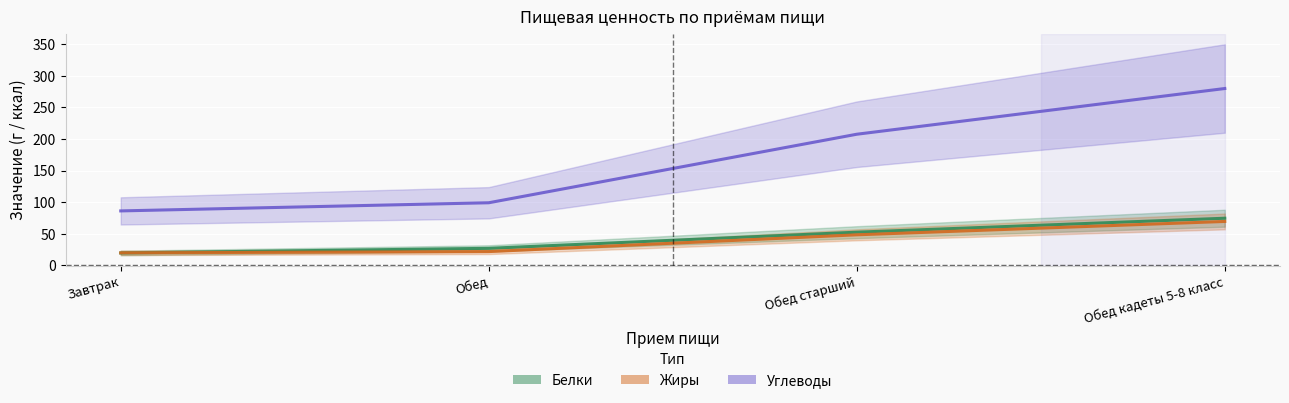

True or false: Жиры and Углеводы intersect in this chart.

False